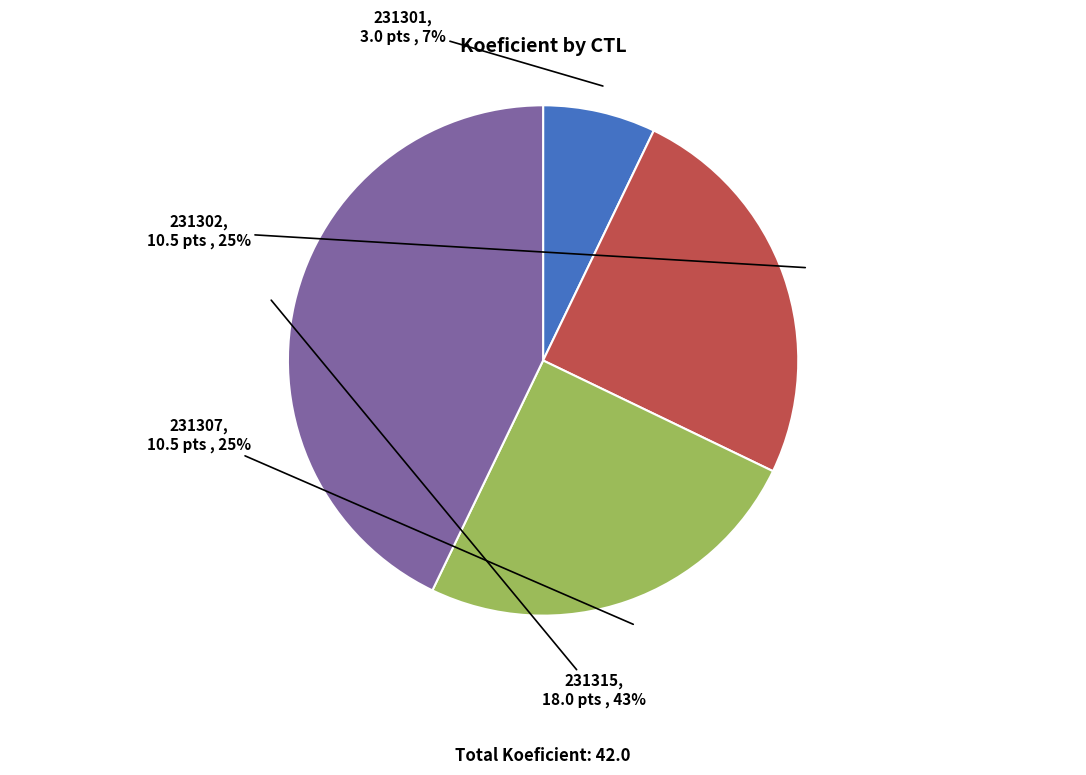

What percentage is the 231307 slice, to the nearest percent?

25%